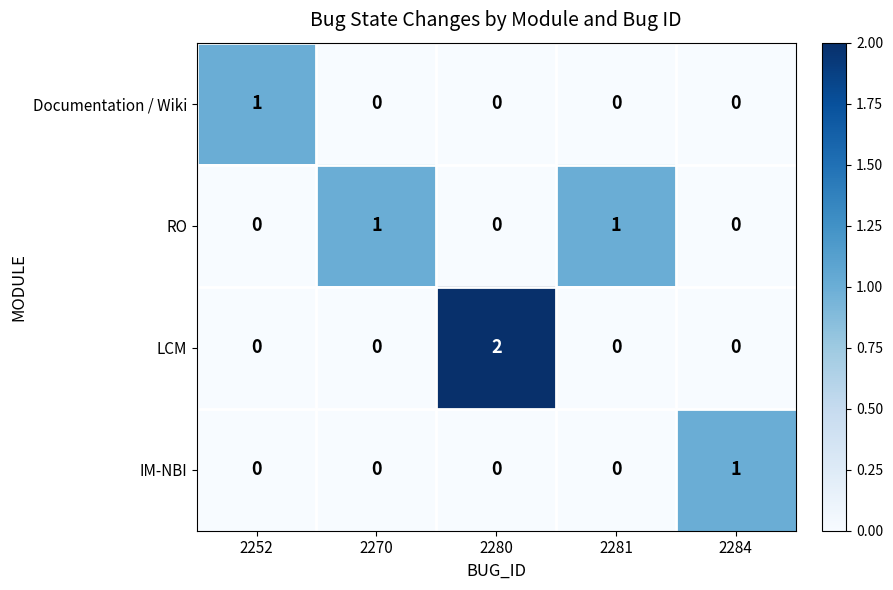

Is it true that Documentation / Wiki equals 0 at 2280?

True